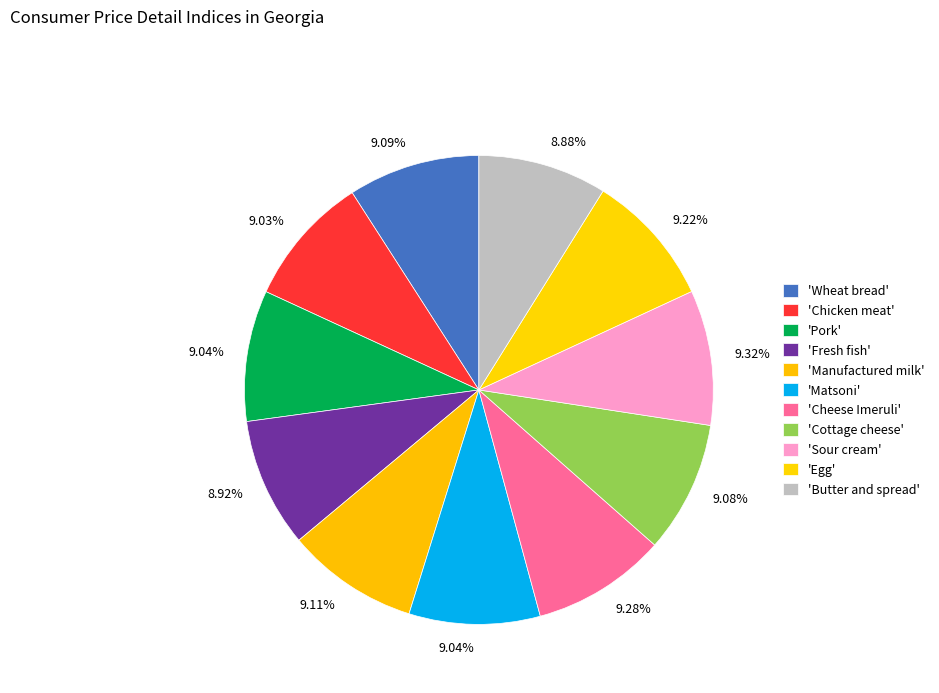

Count the number of slices in the pie.

11